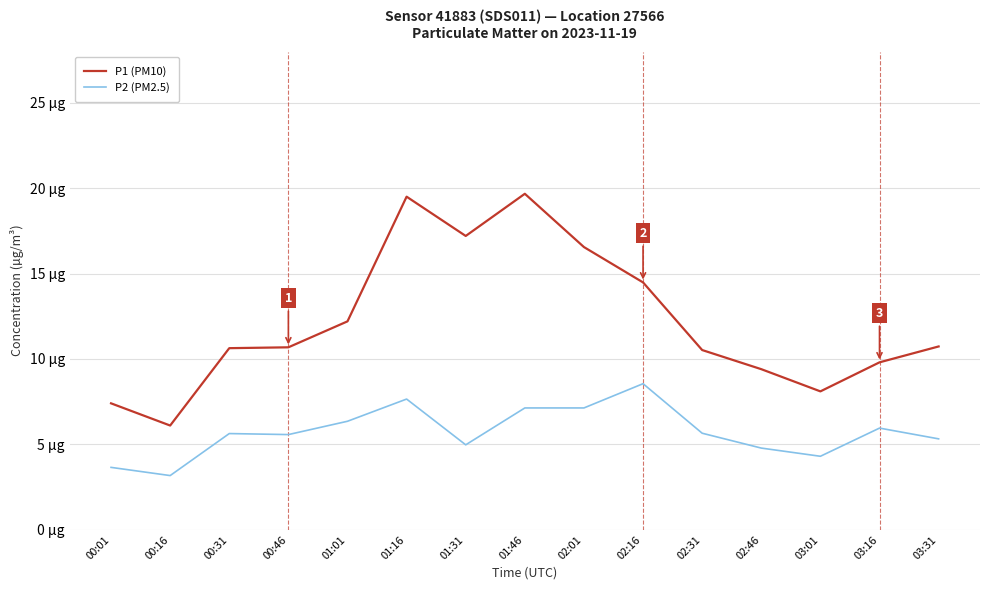

At which category does P1 (PM10) reach its first local valley?

00:16